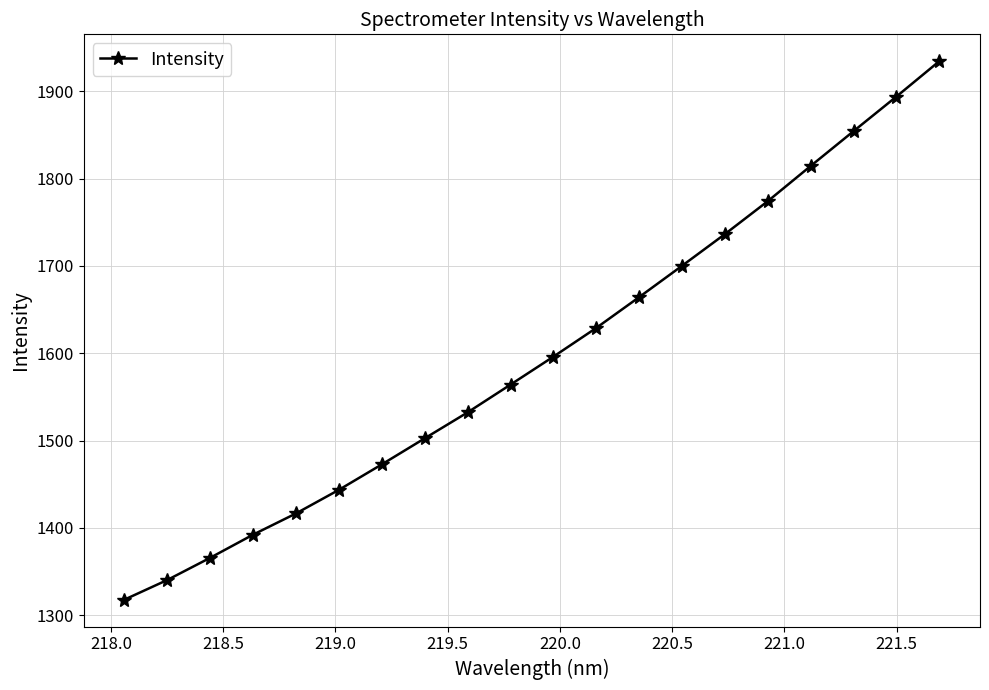

What is the value of the 18th point from the left?

1854.2